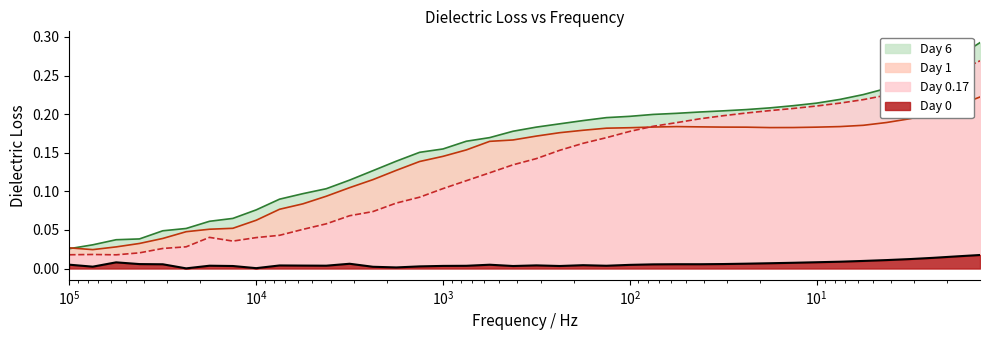

Reading right to left, list all the values displayed in this chart.

Day 0: 0.0	0.0	0.0	0.0	0.0	0.0	0.0	0.0	0.0	0.0	0.0	0.0	0.0	0.0	0.0	0.0	0.0	0.0	0.0	0.0	0.0	0.0	0.0	0.0	0.0	0.0	0.0	0.0	0.0	0.0	0.0	0.0	0.0	0.0	0.0	0.0	0.0	0.0	0.0	0.0
Day 0.17: 0.3	0.3	0.2	0.2	0.2	0.2	0.2	0.2	0.2	0.2	0.2	0.2	0.2	0.2	0.2	0.2	0.2	0.2	0.2	0.1	0.1	0.1	0.1	0.1	0.1	0.1	0.1	0.1	0.1	0.1	0.0	0.0	0.0	0.0	0.0	0.0	0.0	0.0	0.0	0.0
Day 1: 0.2	0.2	0.2	0.2	0.2	0.2	0.2	0.2	0.2	0.2	0.2	0.2	0.2	0.2	0.2	0.2	0.2	0.2	0.2	0.2	0.2	0.2	0.2	0.1	0.1	0.1	0.1	0.1	0.1	0.1	0.1	0.1	0.1	0.1	0.0	0.0	0.0	0.0	0.0	0.0
Day 6: 0.3	0.3	0.3	0.2	0.2	0.2	0.2	0.2	0.2	0.2	0.2	0.2	0.2	0.2	0.2	0.2	0.2	0.2	0.2	0.2	0.2	0.2	0.2	0.2	0.2	0.1	0.1	0.1	0.1	0.1	0.1	0.1	0.1	0.1	0.1	0.0	0.0	0.0	0.0	0.0